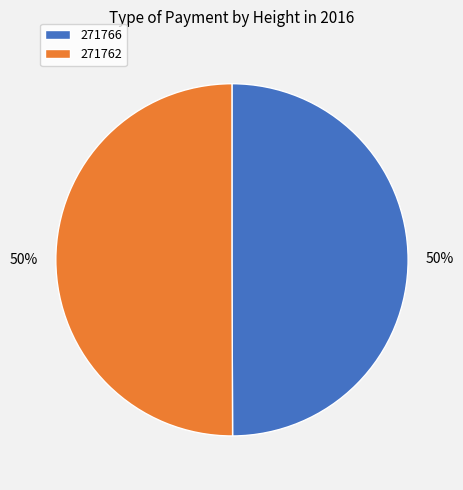

Do 271762 and 271766 together represent more than half of the pie?

Yes